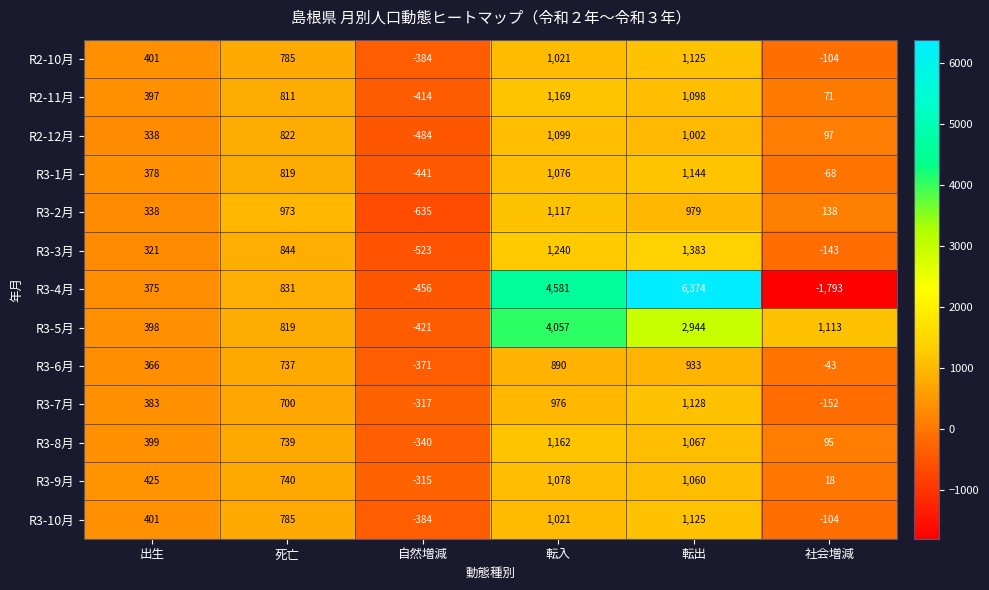

At which label is R3-7月 closest to 405?

出生